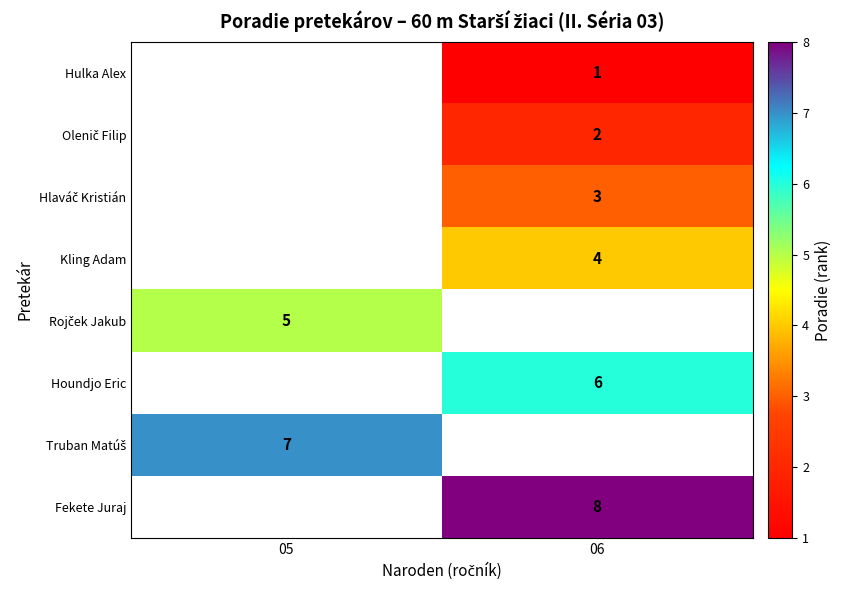

Is it true that Houndjo Eric equals 6 at 06?

True